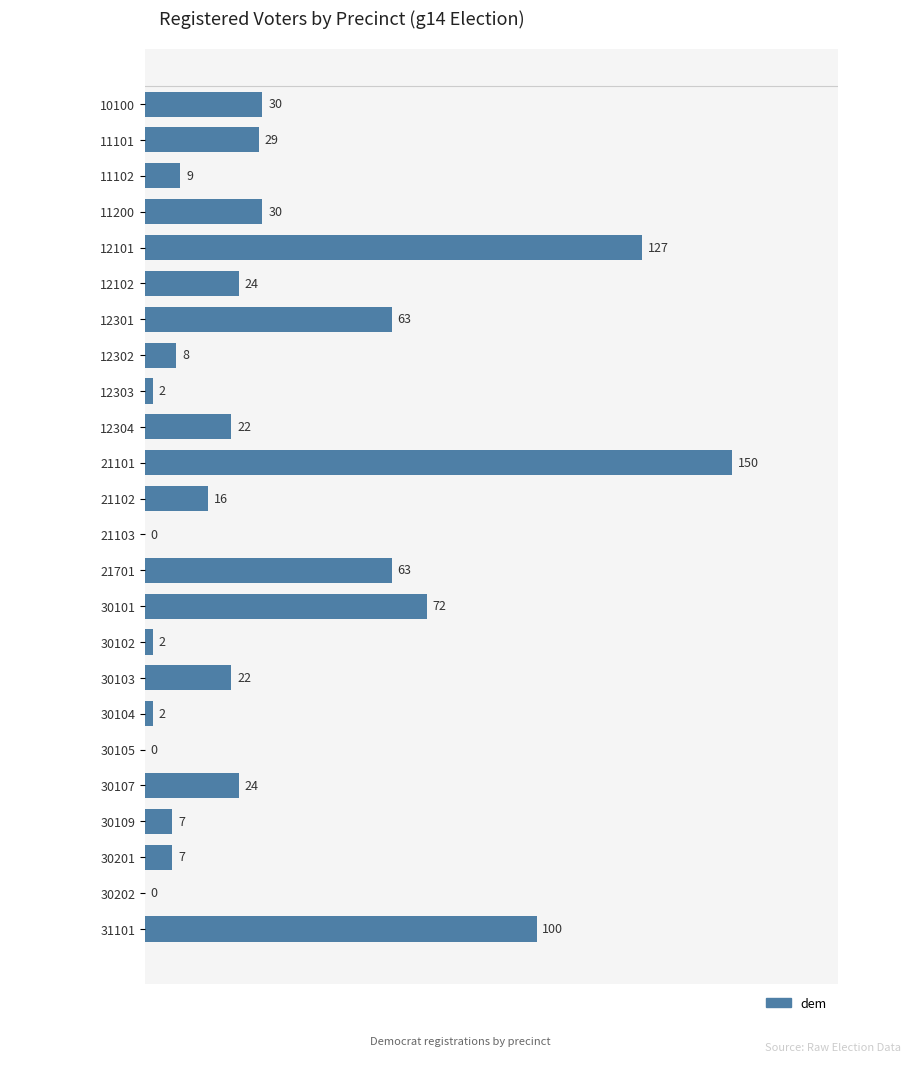

What is the maximum value shown in the chart?

150